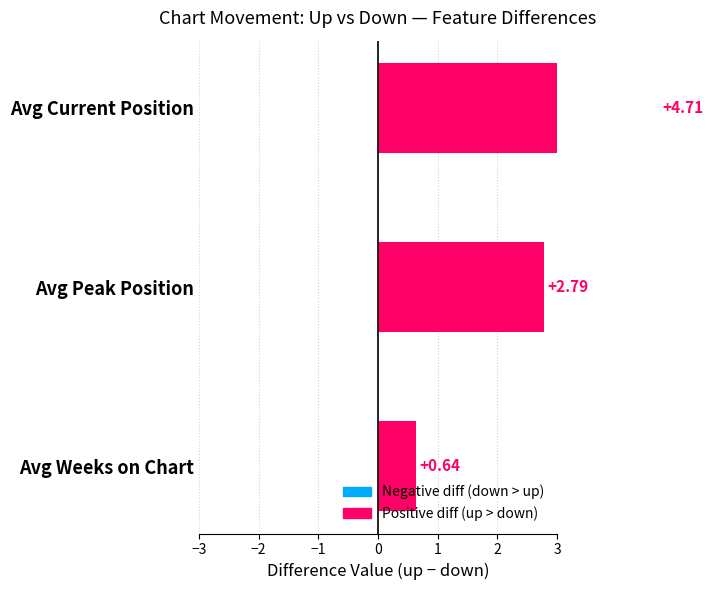

What is the greatest value displayed?

4.7